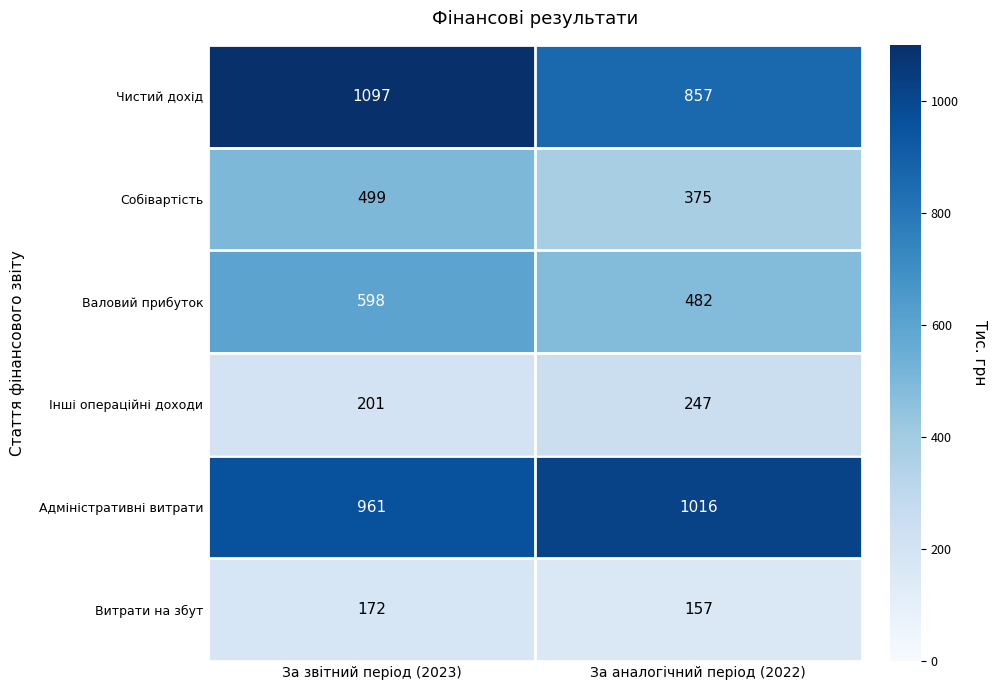

Which category has the lowest value across all series?

За аналогічний період (2022)